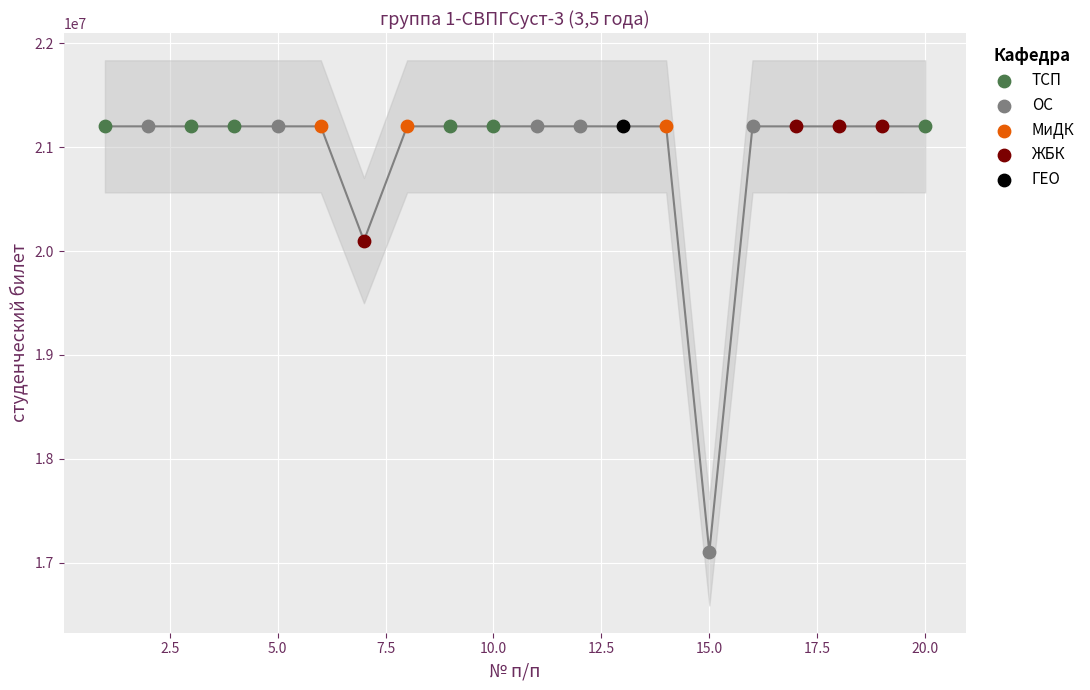

What is the change in value from 10 to 11?

+234